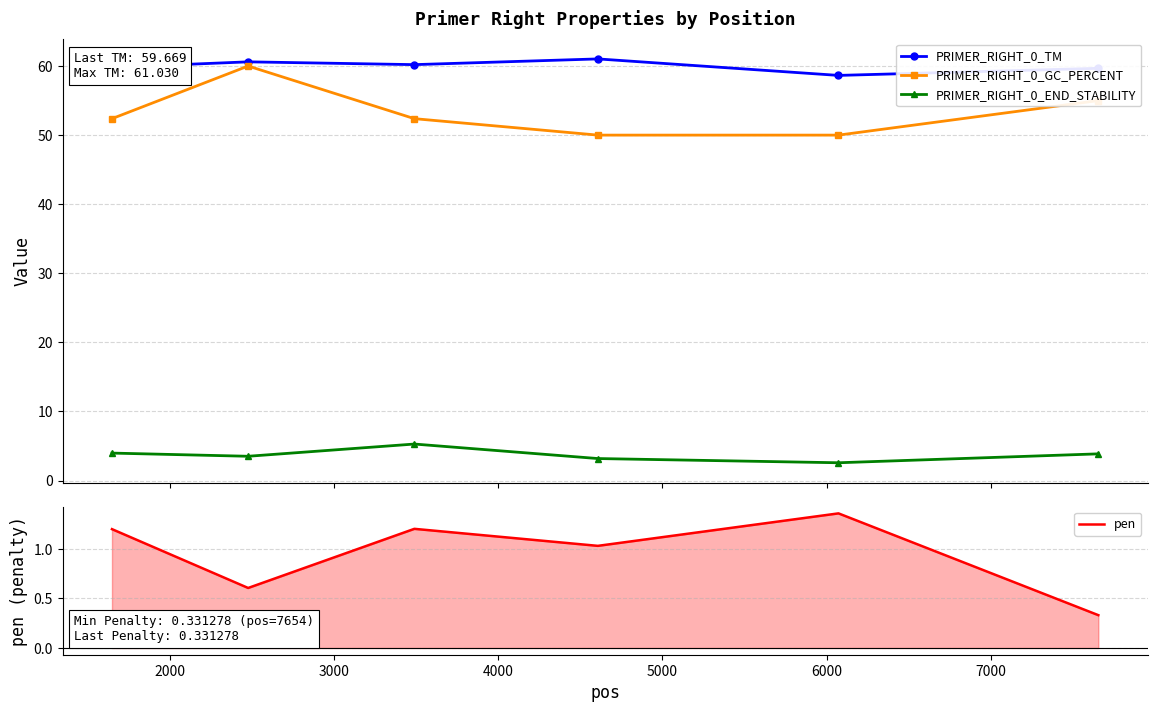

How many values in the PRIMER_RIGHT_0_GC_PERCENT series are below 52?

2